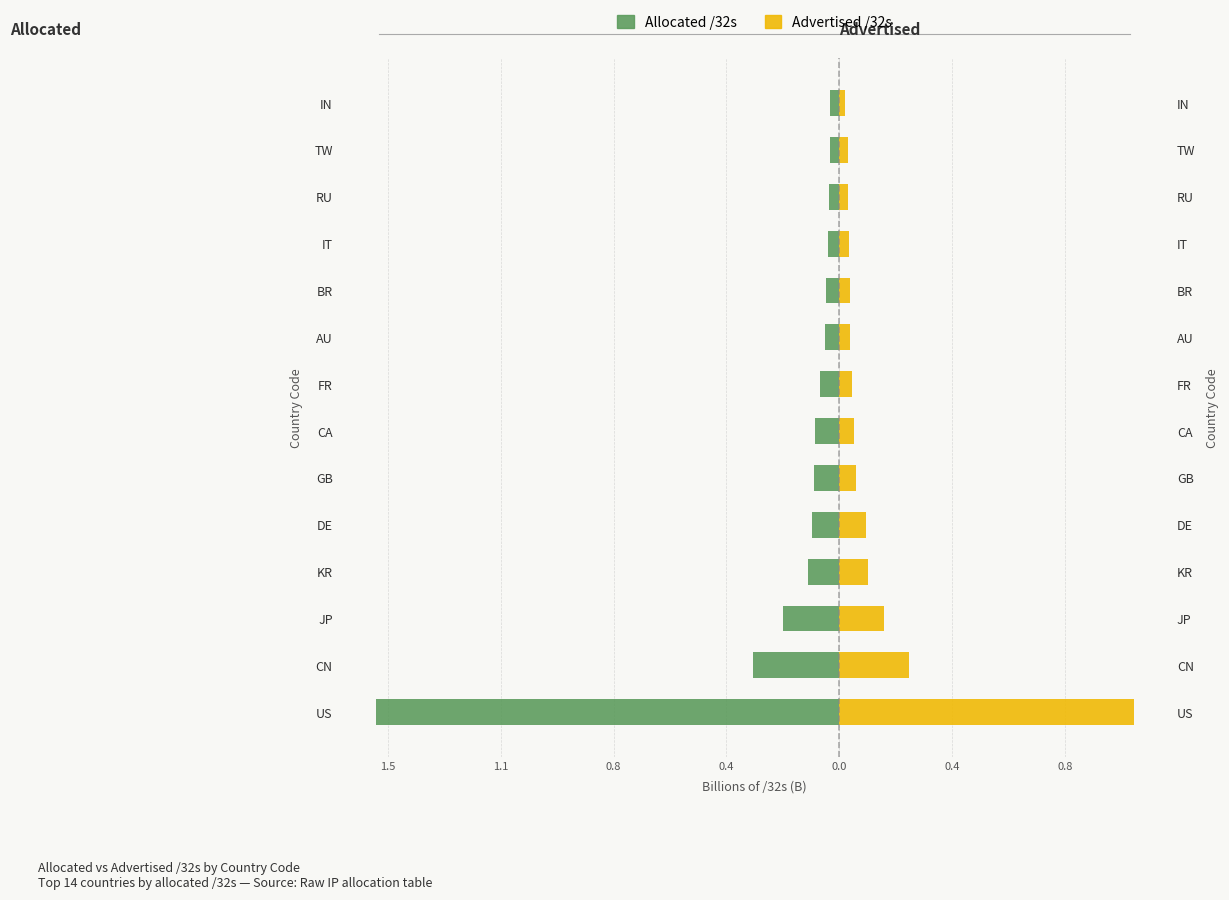

What is the maximum value for Advertised /32s?

1.0